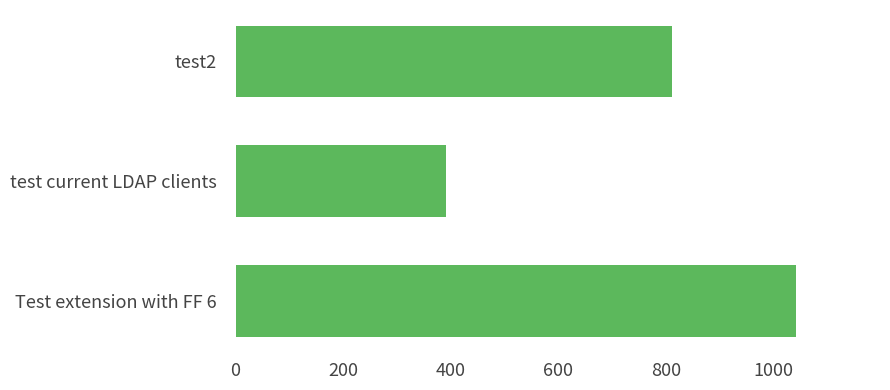

List the labels in order of value, smallest first.

test current LDAP clients, test2, Test extension with FF 6